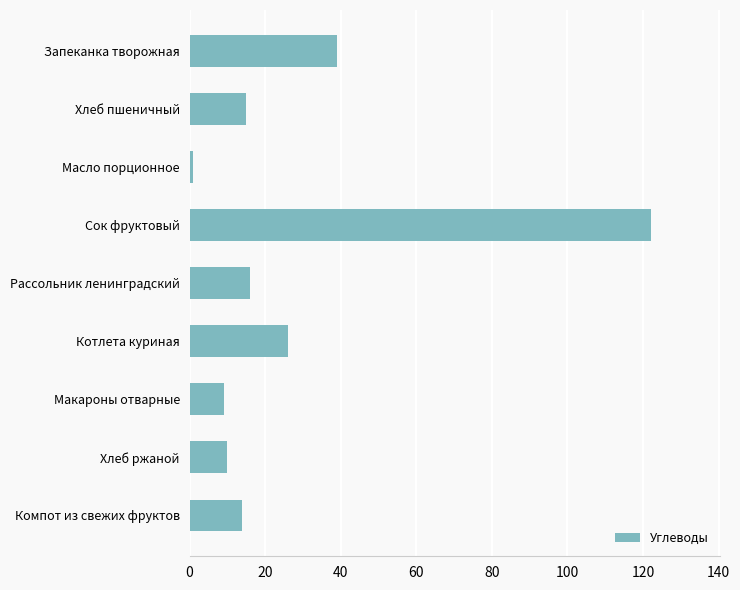

How many bars are there in total?

9